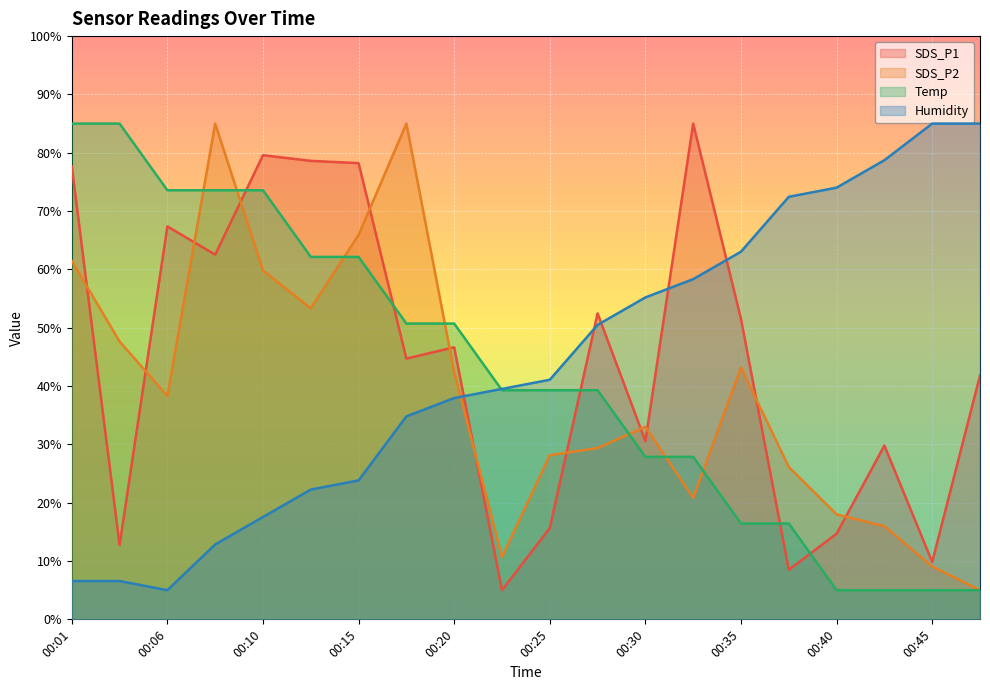

Reading right to left, what are all the values shown in this chart?

SDS_P1: 41.8	9.8	29.8	14.7	8.5	51.5	85.0	30.6	52.5	15.7	5.0	46.6	44.7	78.2	78.6	79.6	62.5	67.4	12.7	77.6
SDS_P2: 5.0	9.1	16.0	18.0	26.1	43.2	20.8	33.0	29.4	28.1	10.7	42.4	85.0	65.9	53.3	59.8	85.0	38.3	47.6	61.4
Temp: 5.0	5.0	5.0	5.0	16.4	16.4	27.9	27.9	39.3	39.3	39.3	50.7	50.7	62.1	62.1	73.6	73.6	73.6	85.0	85.0
Humidity: 85.0	85.0	78.7	74.0	72.5	63.0	58.3	55.2	50.5	41.1	39.5	37.9	34.8	23.8	22.3	17.5	12.8	5.0	6.6	6.6